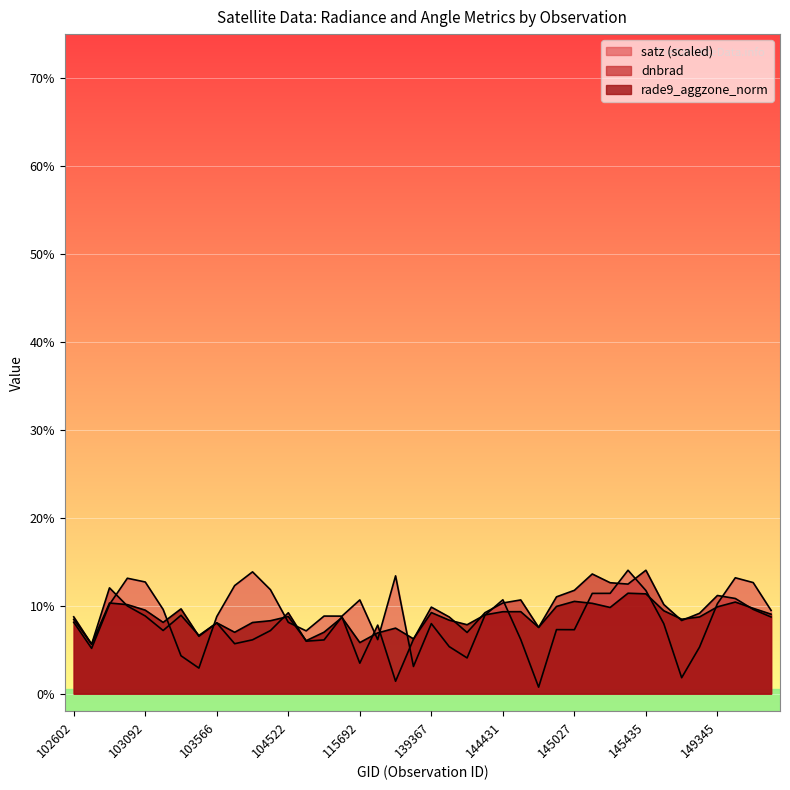

Where is dnbrad nearest to the value 7?

143639